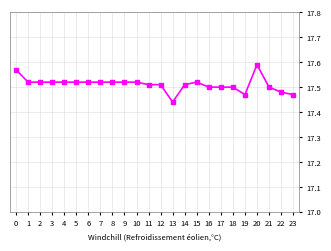

At which label is the value closest to 17?

13